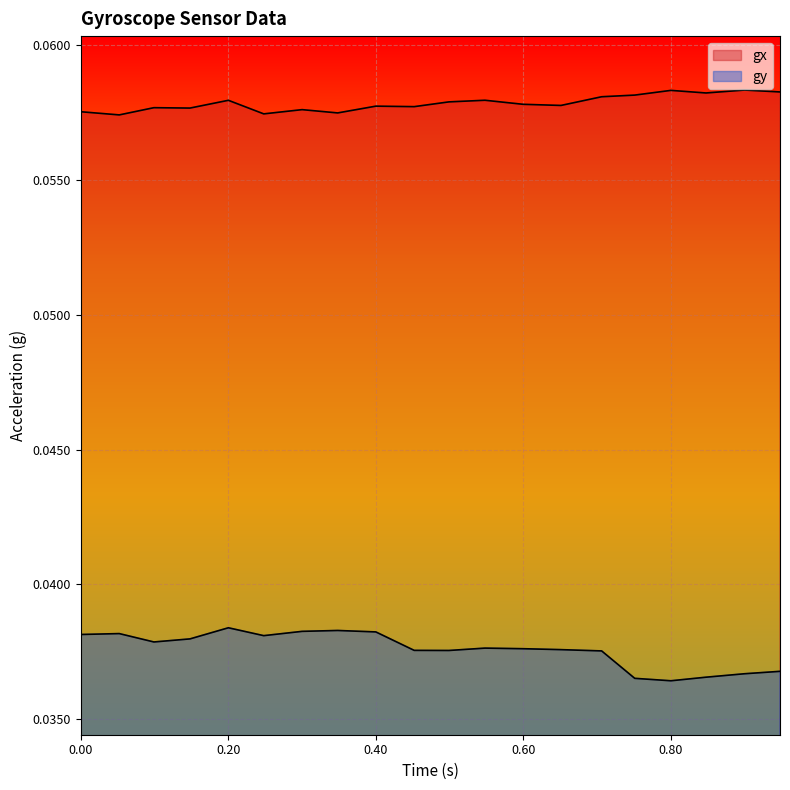

What are all the series names shown in the legend?

gx, gy